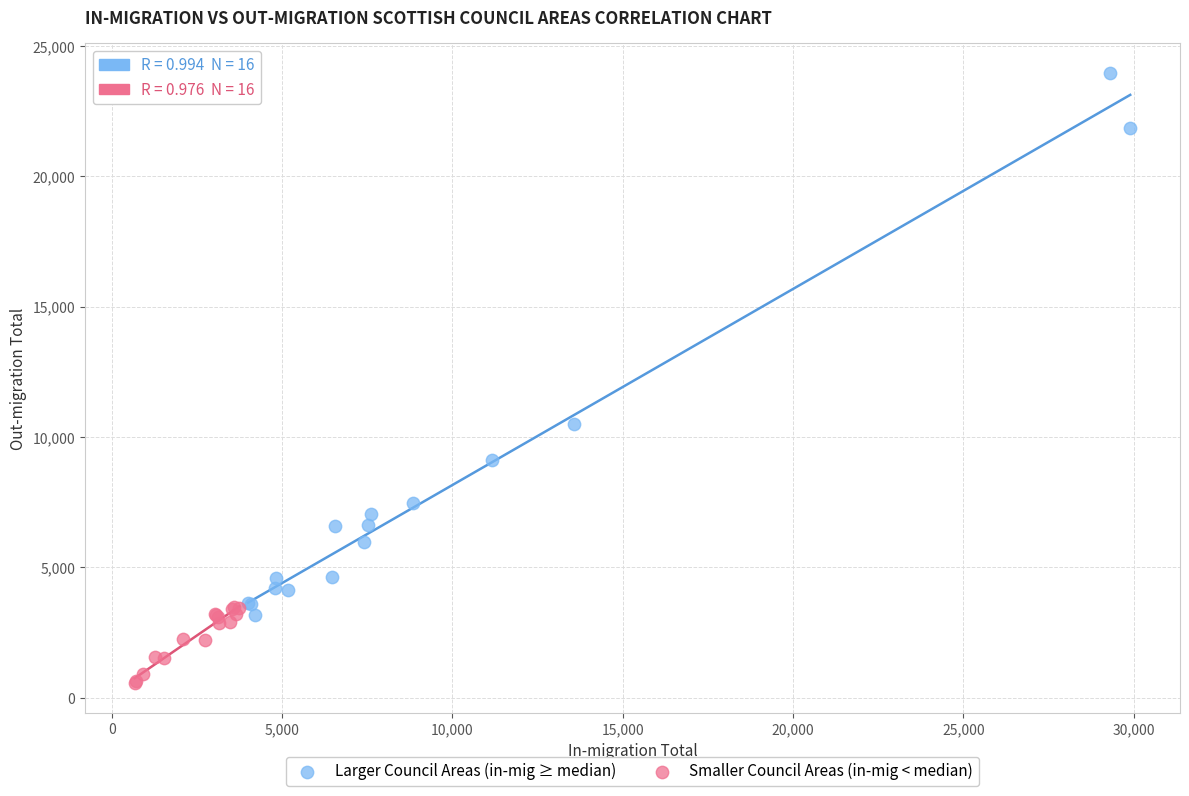

Which series has the widest spread of Y values?

Larger Council Areas (in-mig ≥ median)